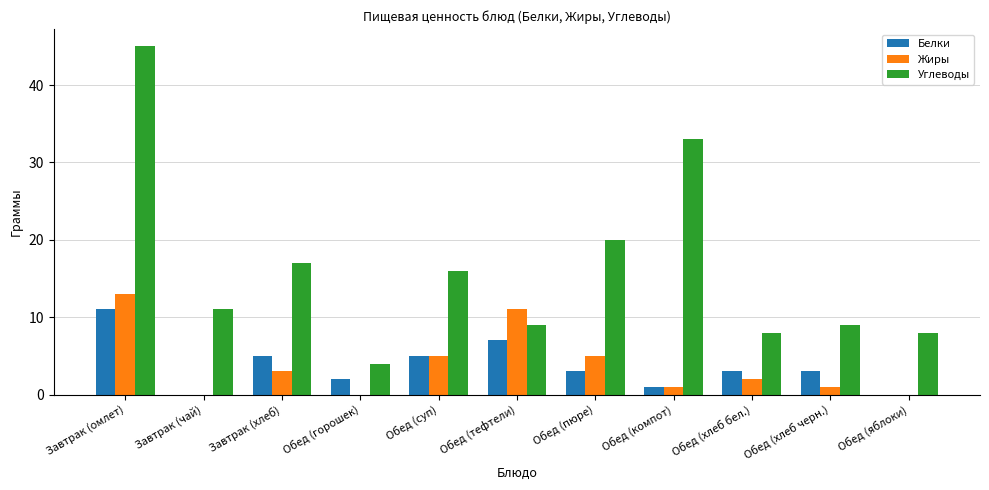

What is the average value of the Жиры series?

4